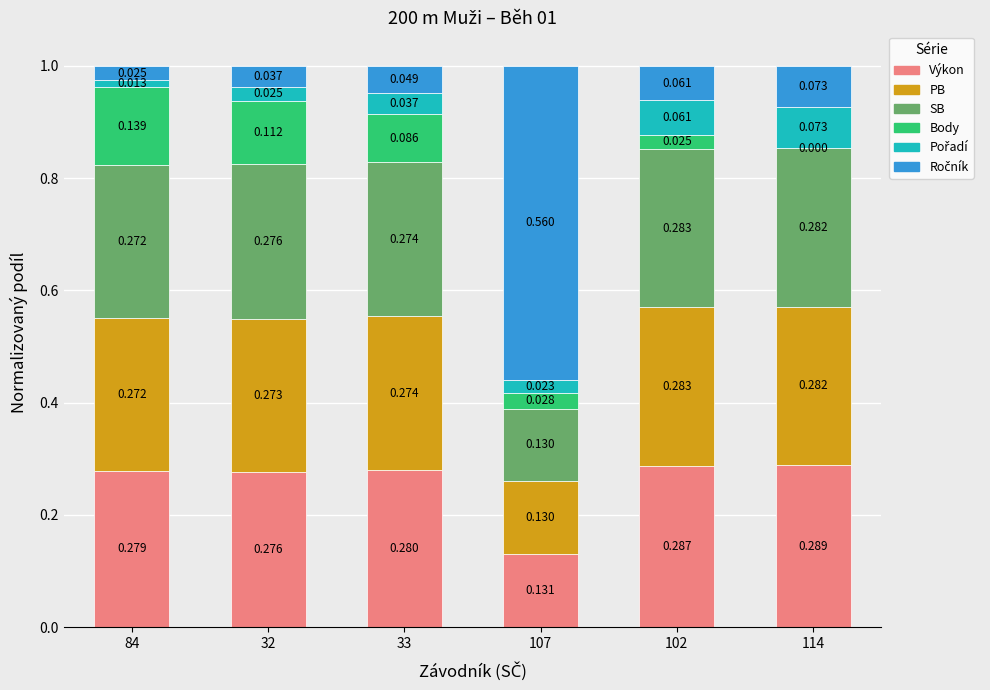

How many categories are shown in the chart?

6